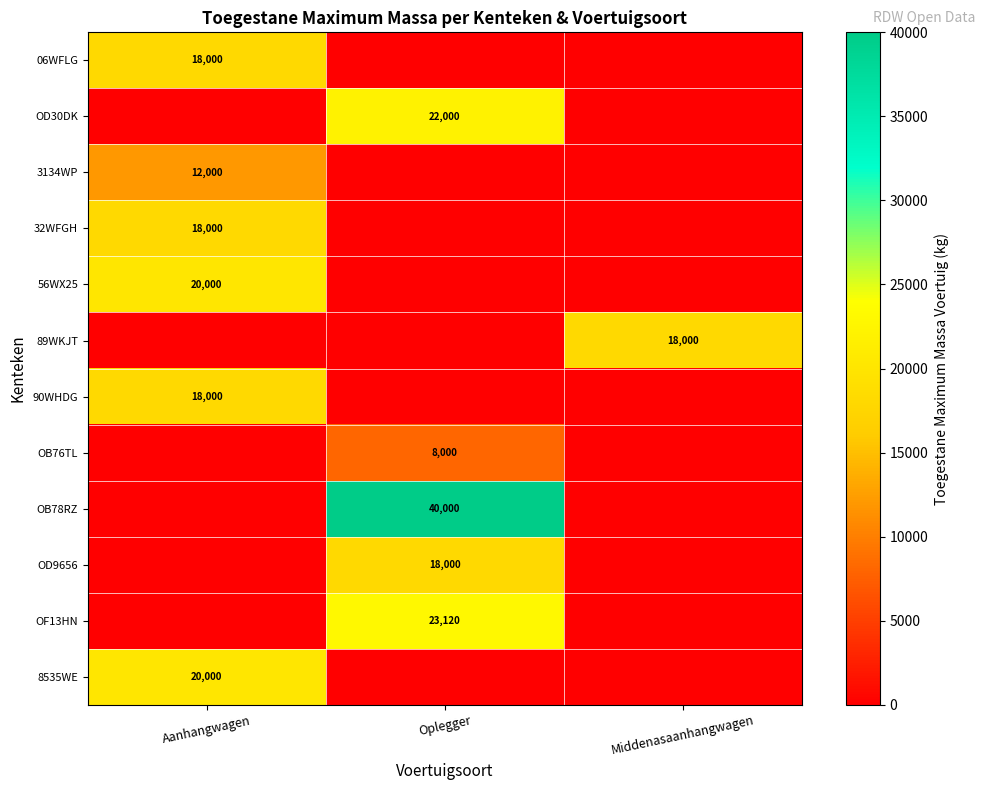

What is the total value across all series at Middenasaanhangwagen?

18000